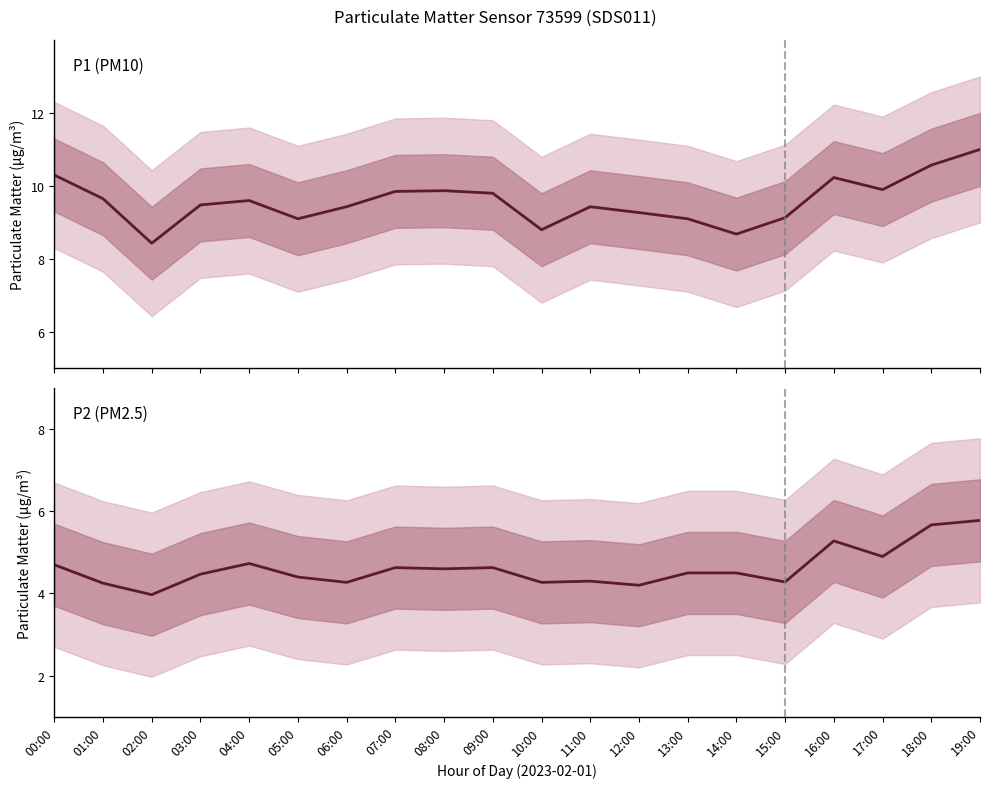

The P1 series shows 2.5 at 11:00. True or false?

False